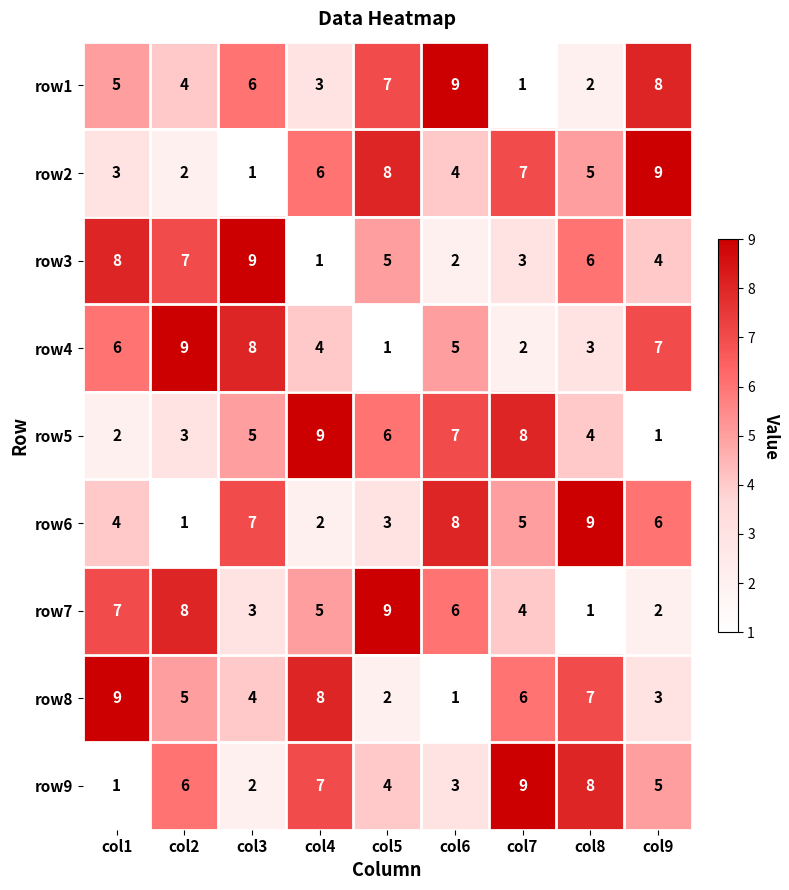

The value of row1 at col3 is 6. True or false?

True